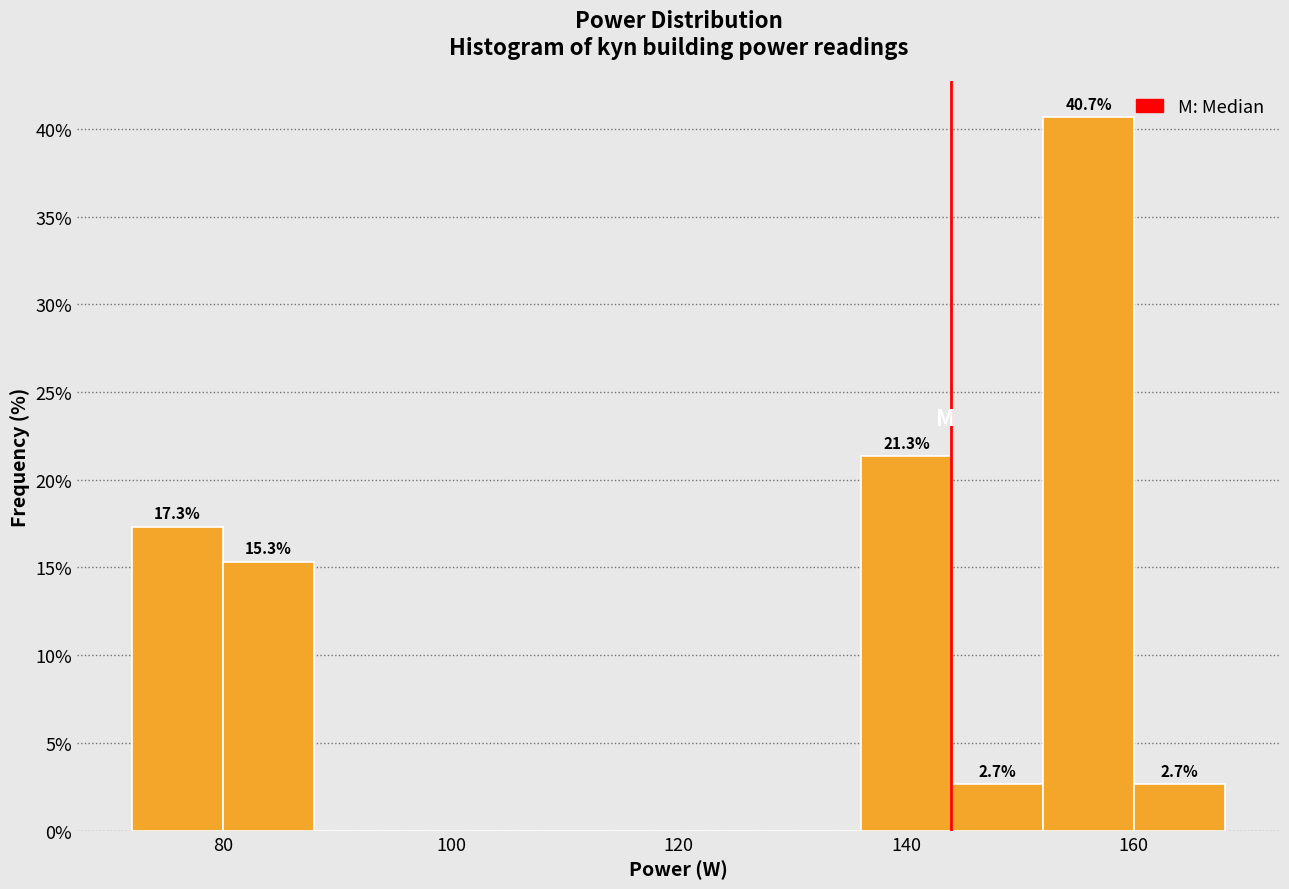

Over which range of the x-axis is the bar tallest?

152 to 160